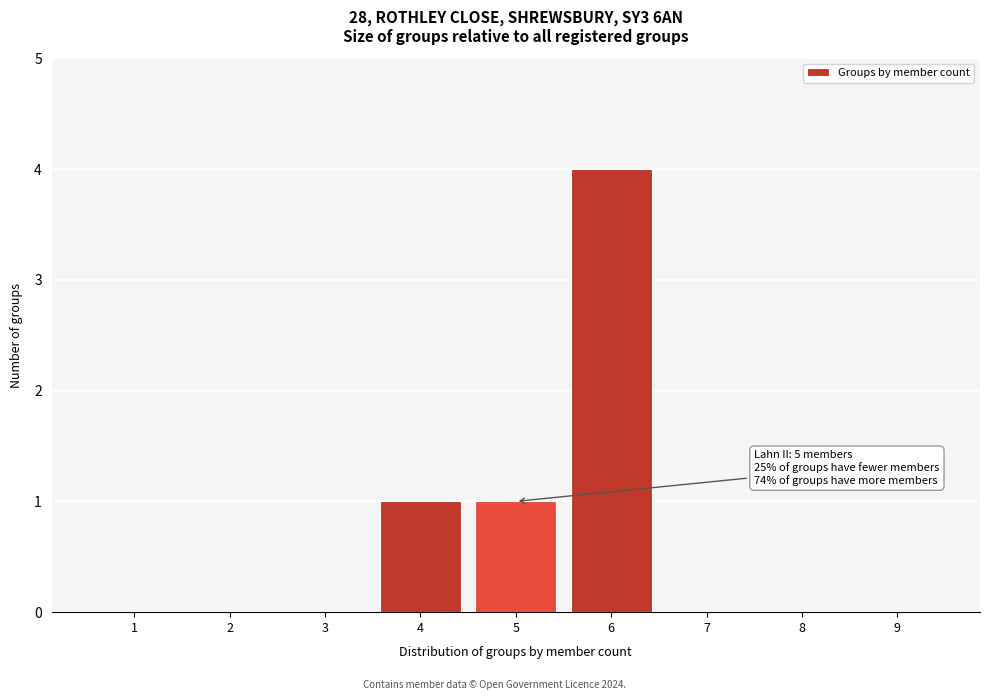

Reading right to left, extract all data points from this chart.

9=0	8=0	7=0	6=4	5=1	4=1	3=0	2=0	1=0